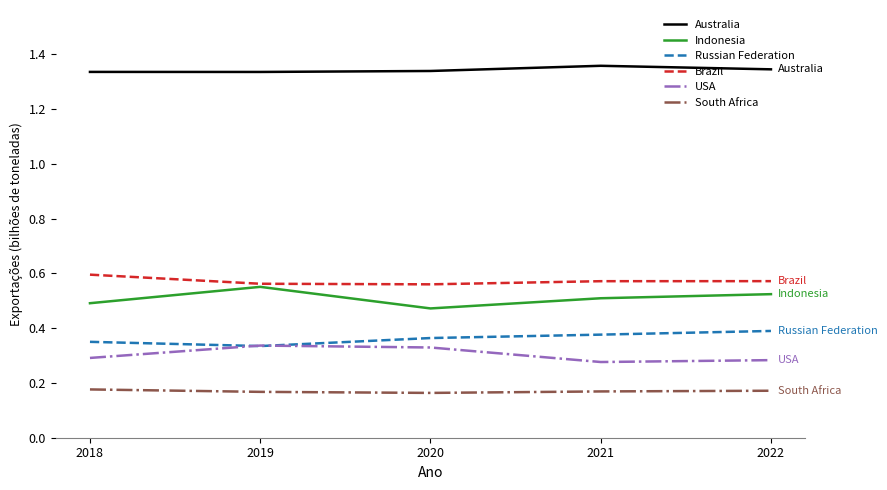

The Indonesia series shows 0.9 at 2018. True or false?

False